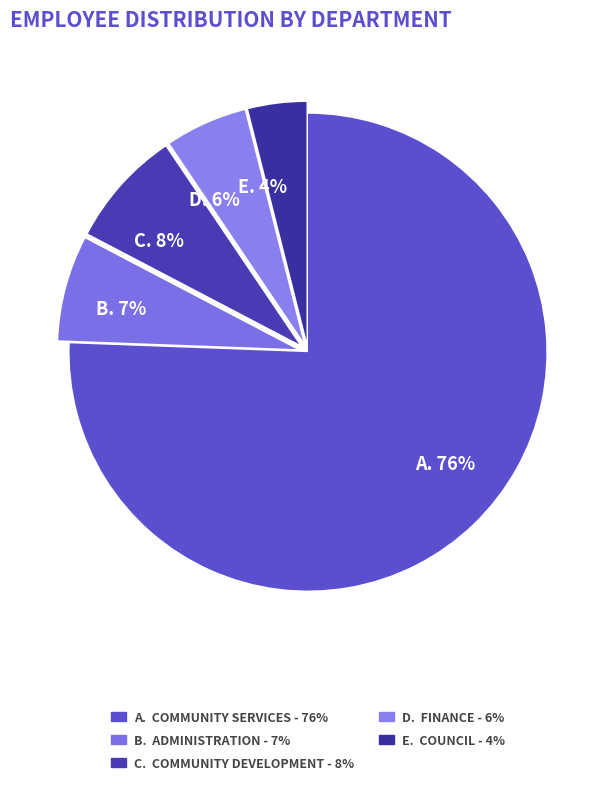

Which slice represents more than half of the pie?

A. 76%